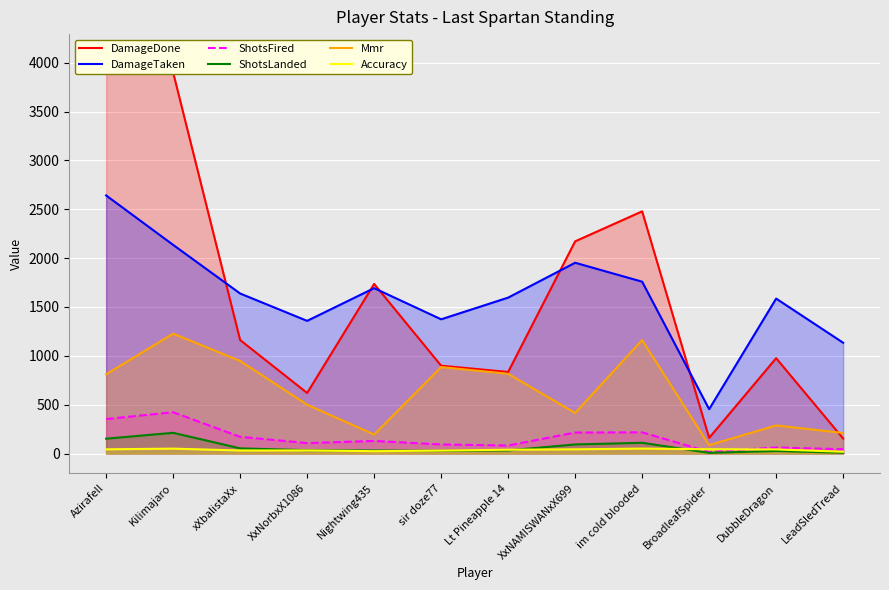

What is the total value across all series at LeadSledTread?

1568.7